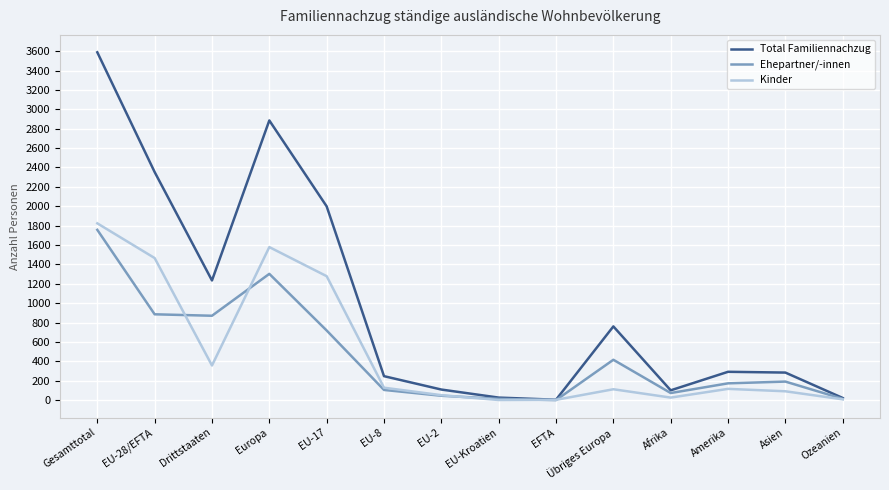

At which category is the sum across all series the highest?

Gesamttotal